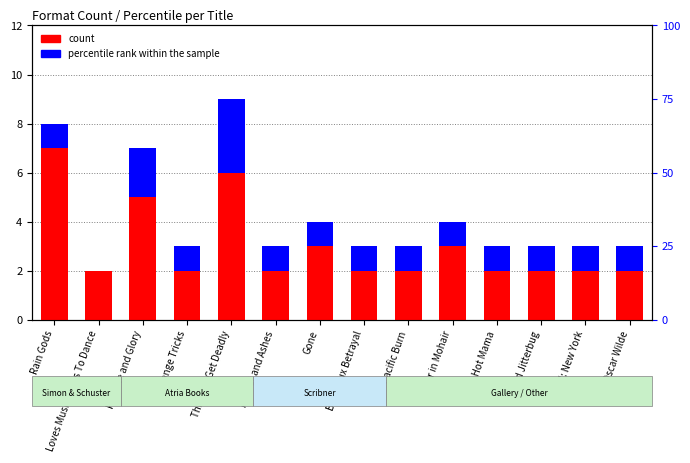

What is the total value across all series at CSI: New York?

3